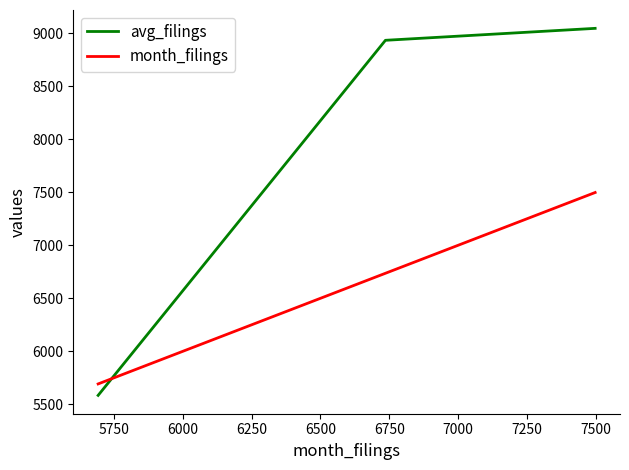

Which series has the widest spread of values?

avg_filings